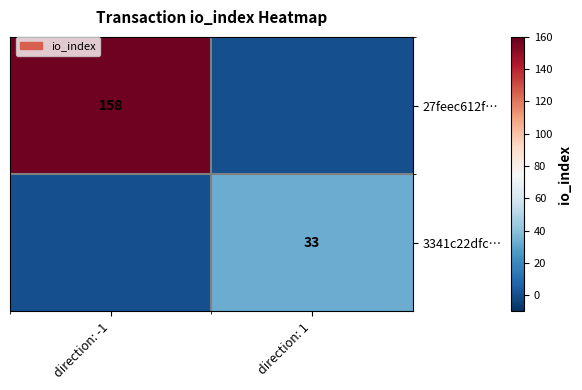

Which category has the lowest value across all series?

direction: 1